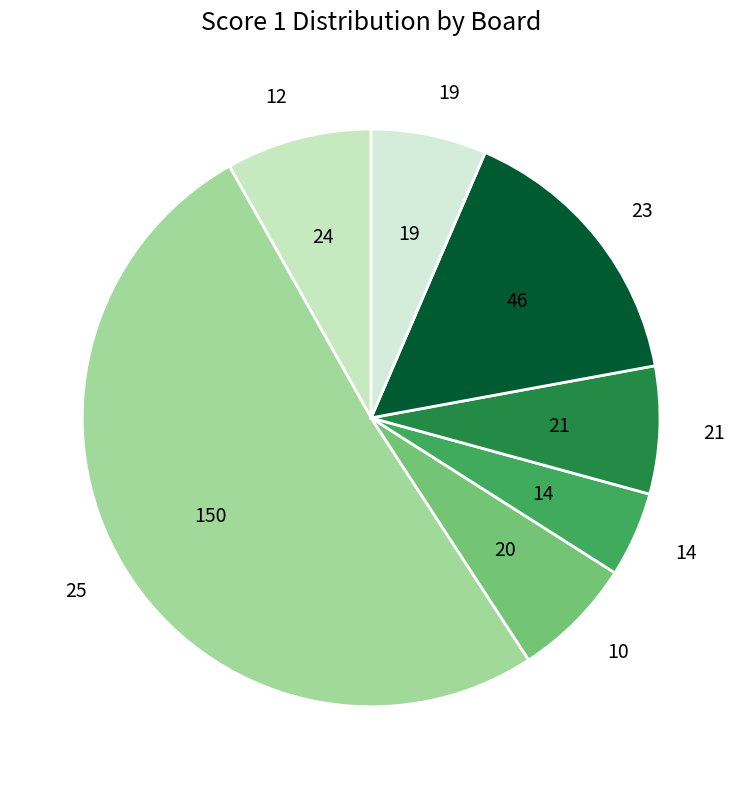

Which category has the biggest portion of the pie?

25